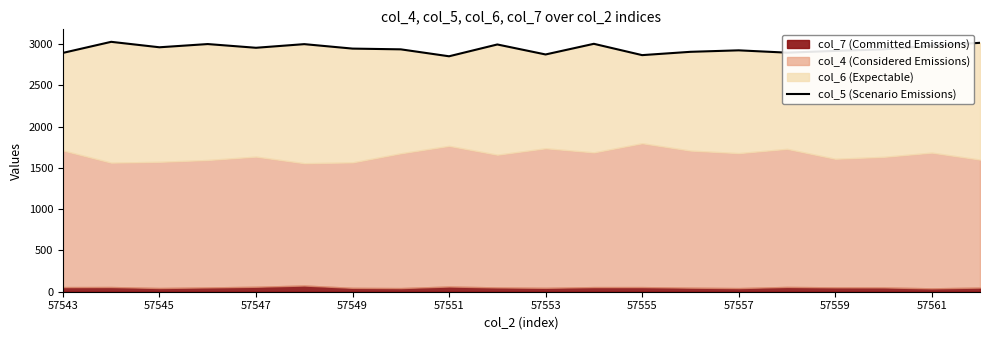

True or false: there are more than 1 points higher than both neighbors.

True